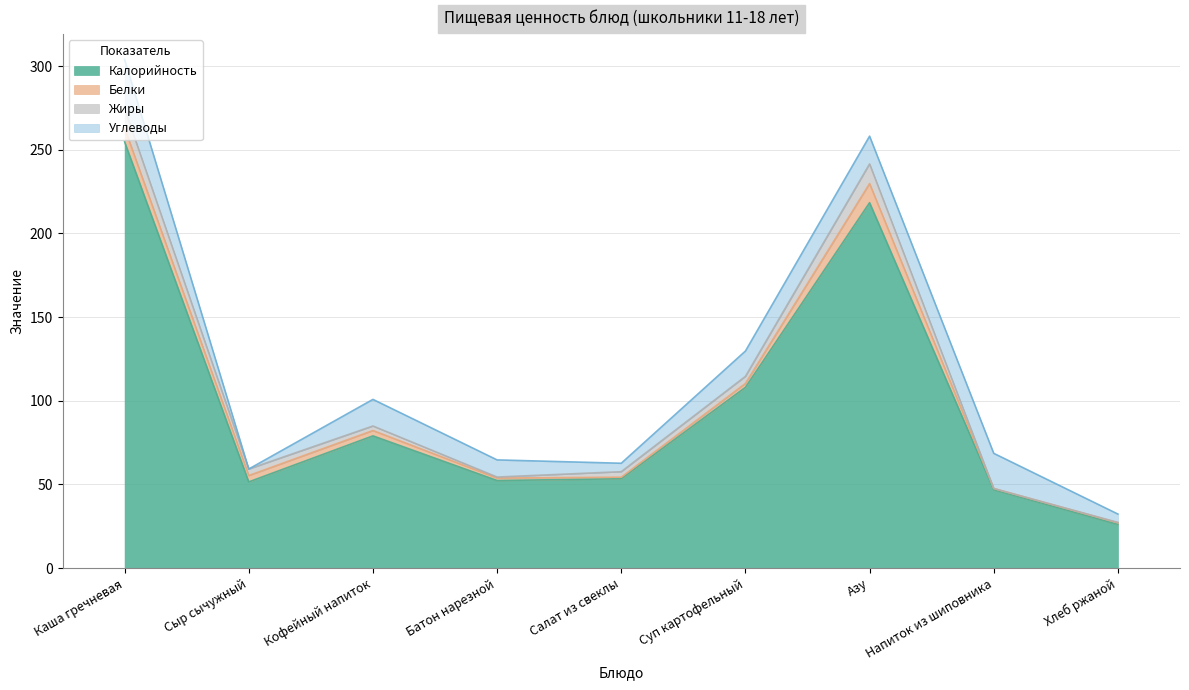

Where does the Белки series first go above 2?

Каша гречневая